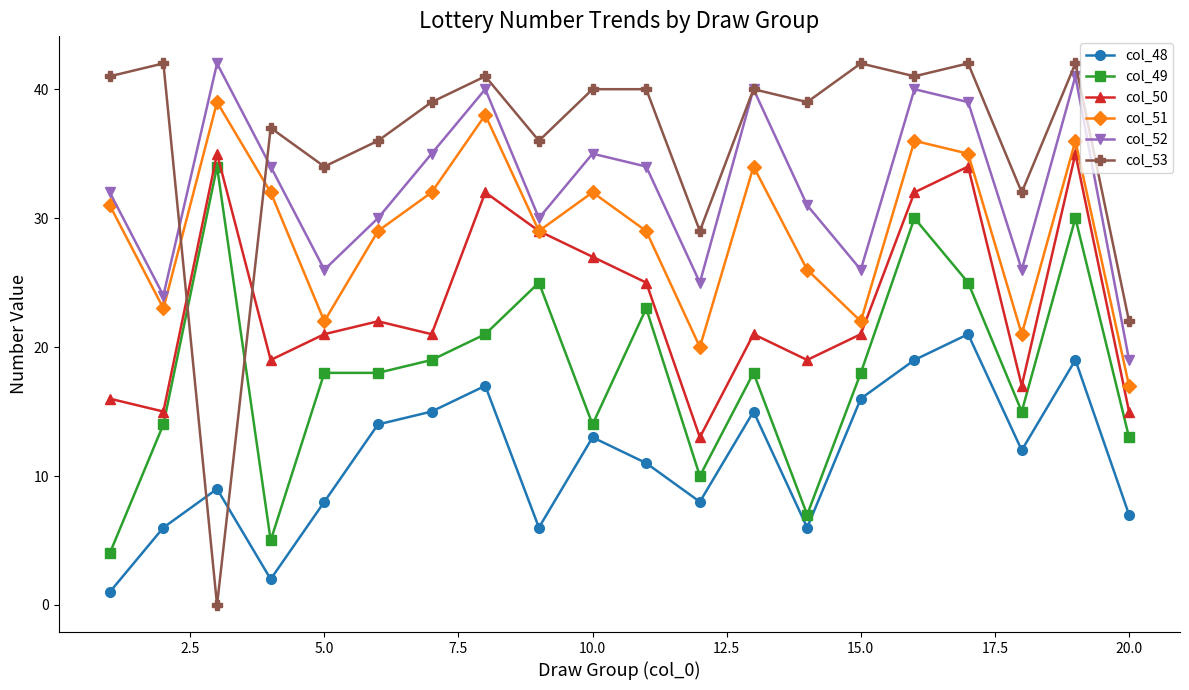

Which series has the widest spread of values?

col_53